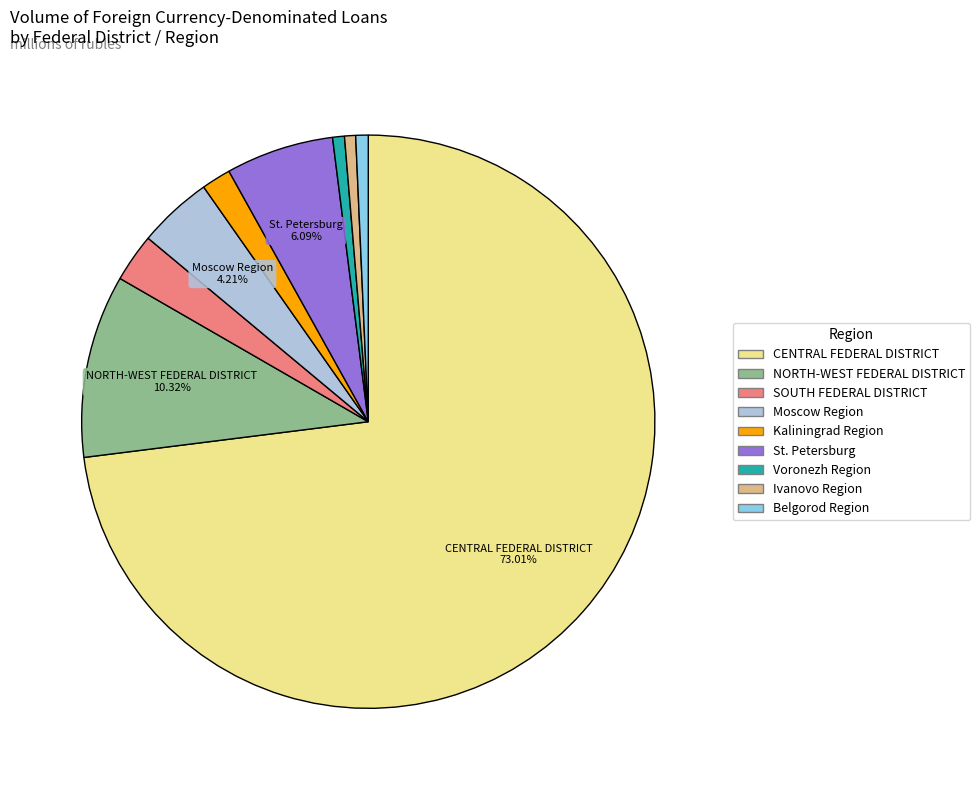

How many segments does this pie chart have?

9